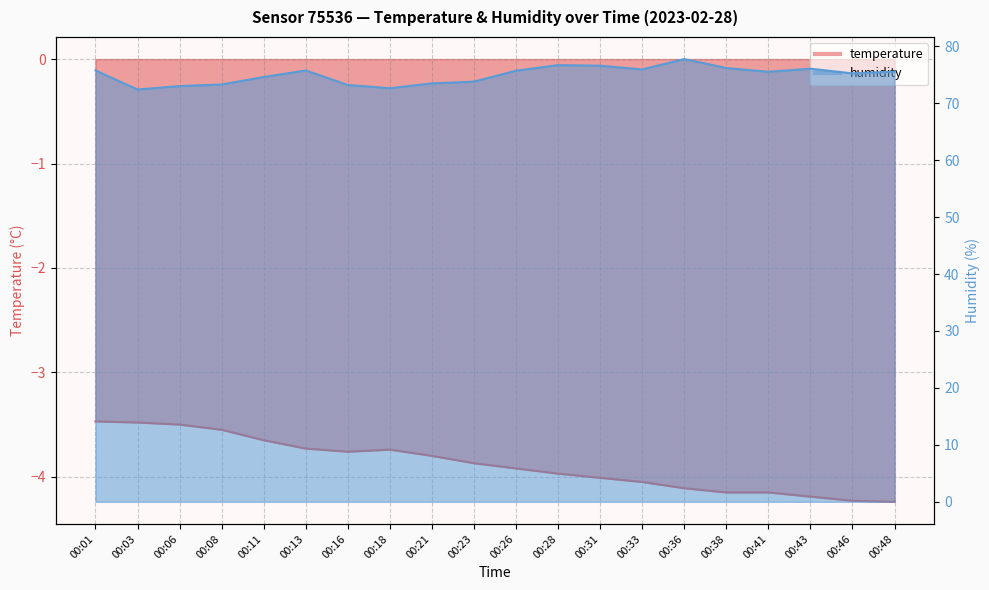

Does the chart display data point markers on the line(s)?

No